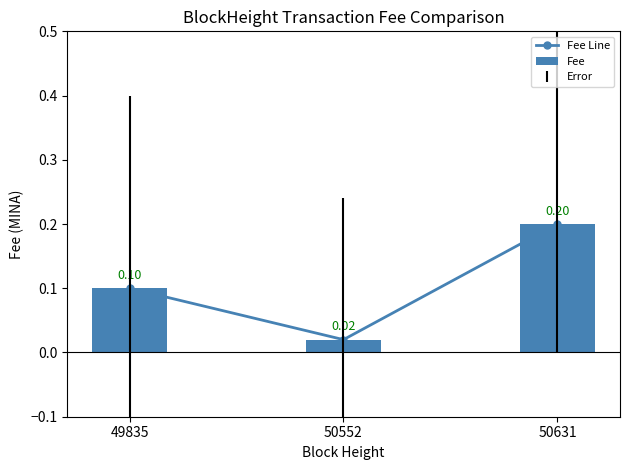

What is the difference between the maximum and minimum values in the Fee series?

0.2